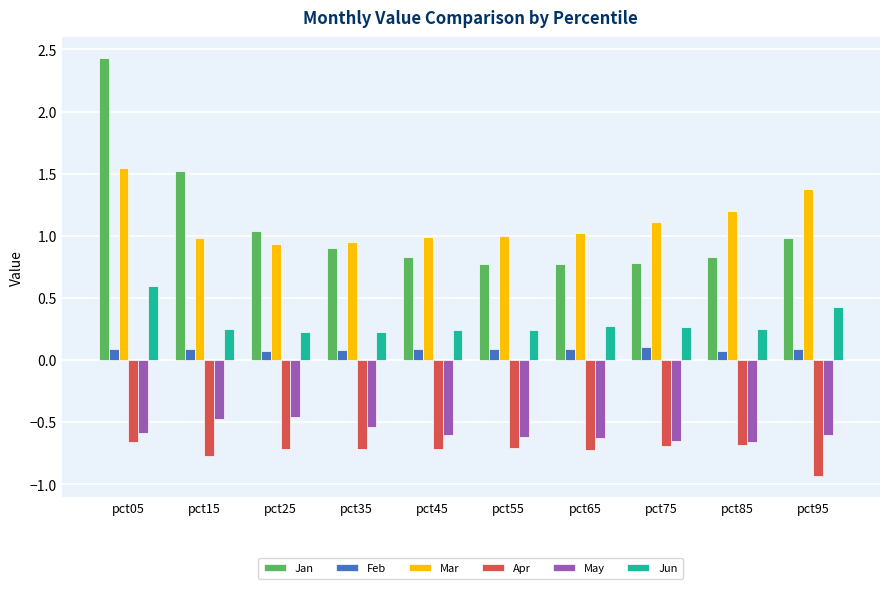

Is the value of Feb at pct45 greater than the value of Apr at pct35?

Yes